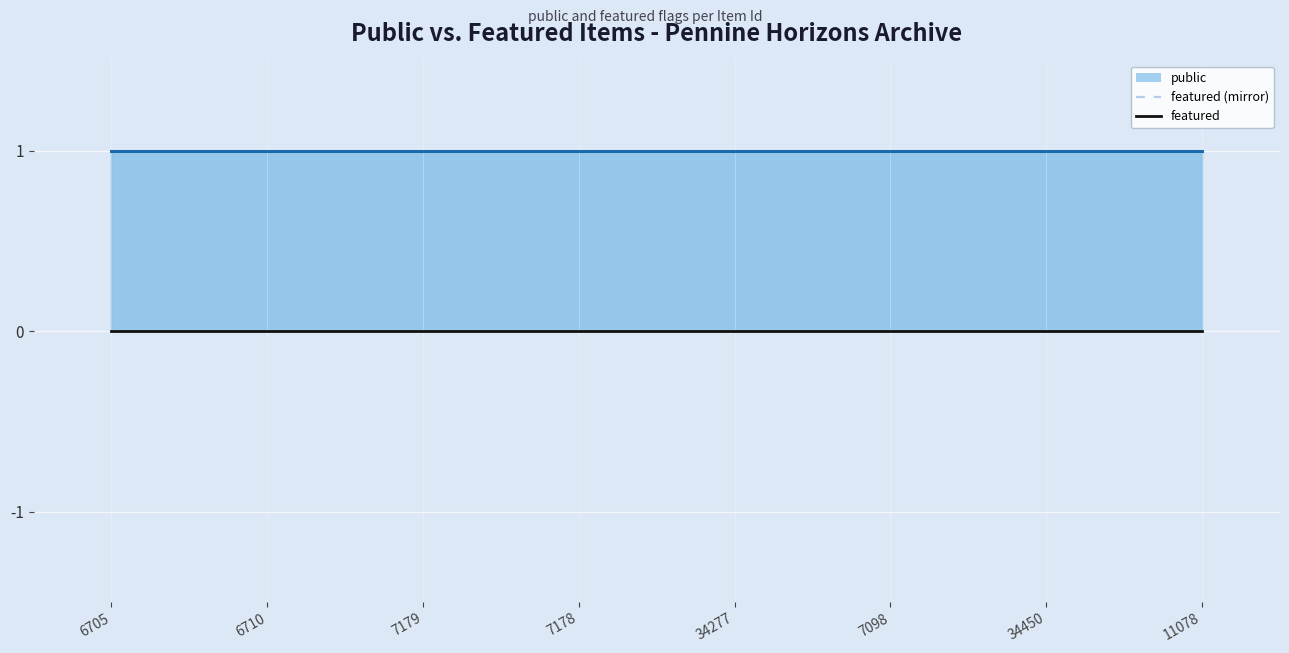

Between 34450 and 34277, which is larger?

34450